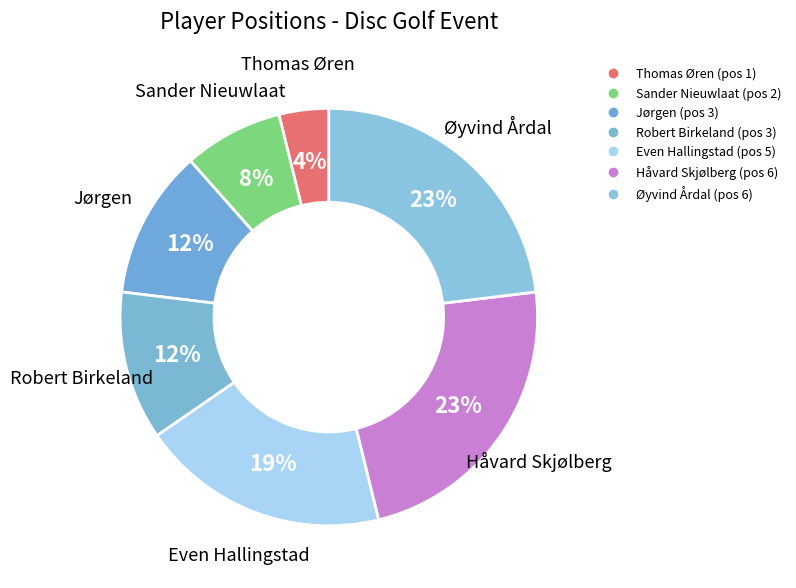

How many slices are in this pie chart?

7